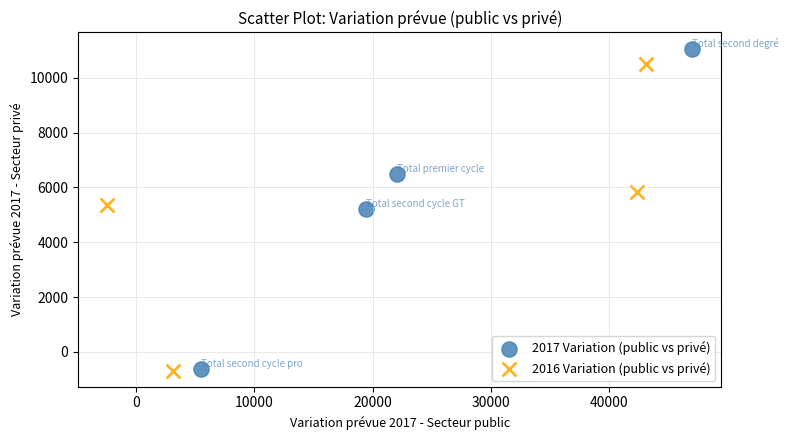

Which series has the widest spread of Y values?

2017 Variation (public vs privé)